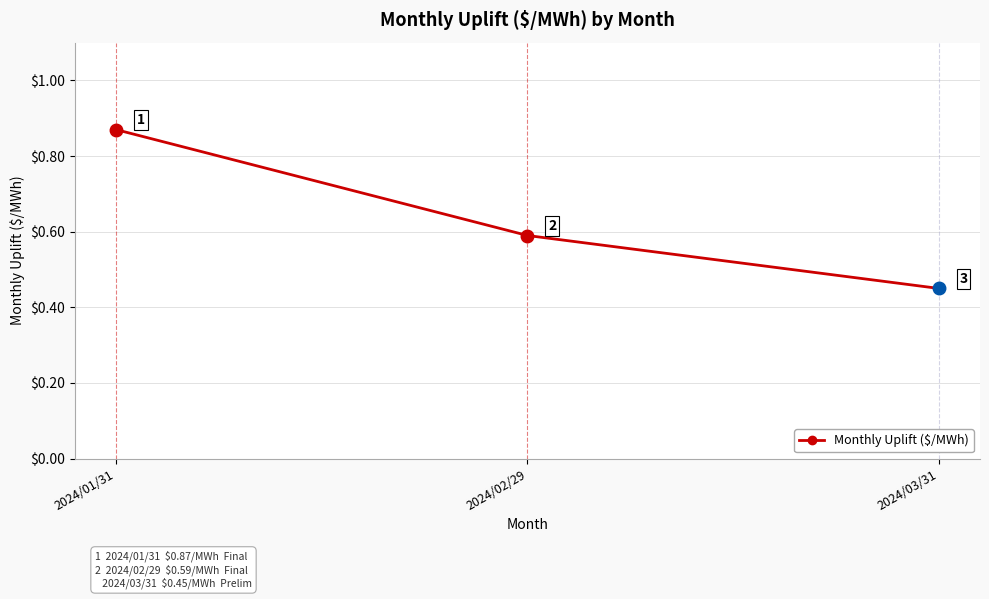

Which category has the lowest value across all series?

2024/03/31